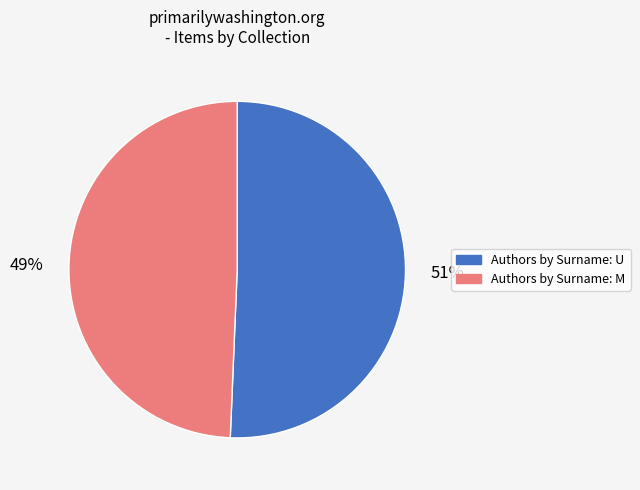

To the nearest percent, what is the average slice percentage?

50%